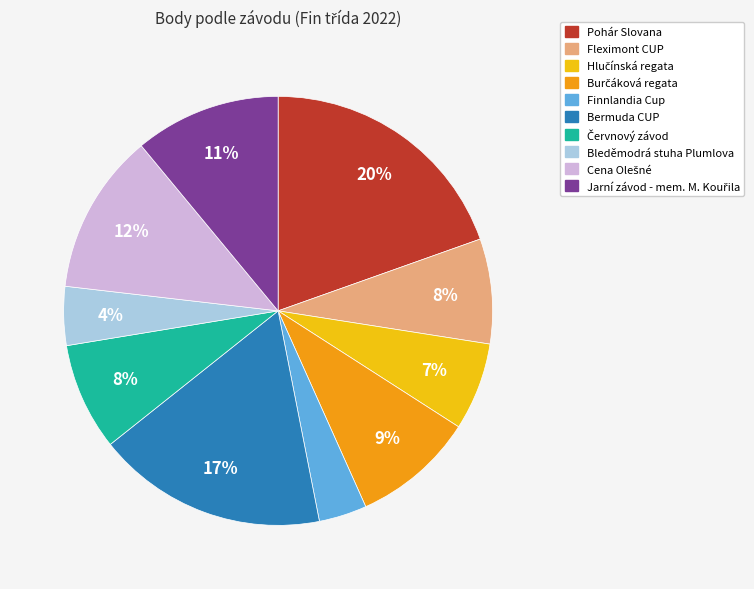

What percentage is the Pohár Slovana slice, to the nearest percent?

20%